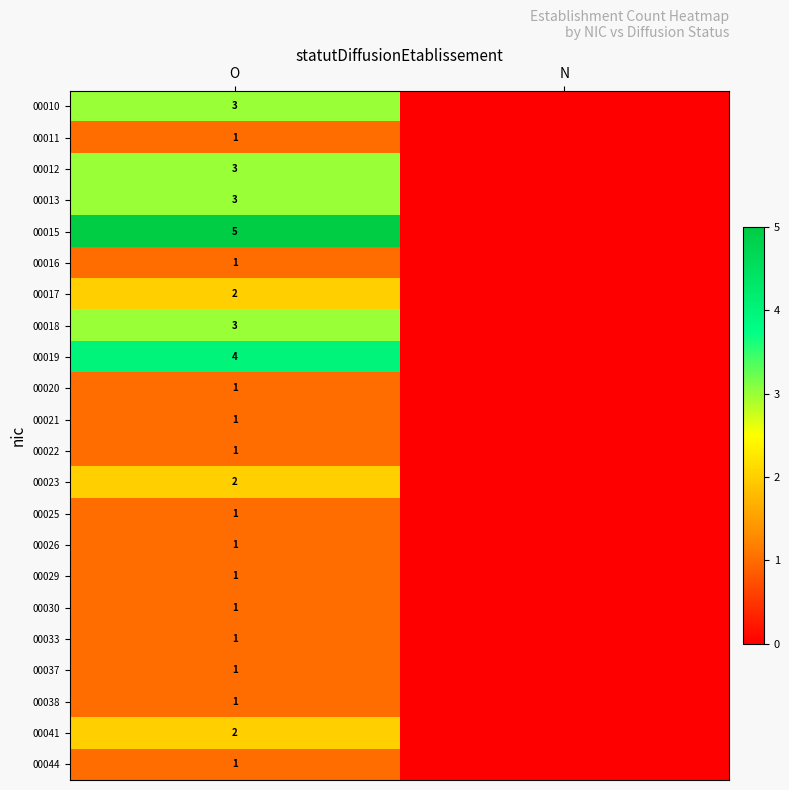

What is the total value across all series at O?

40